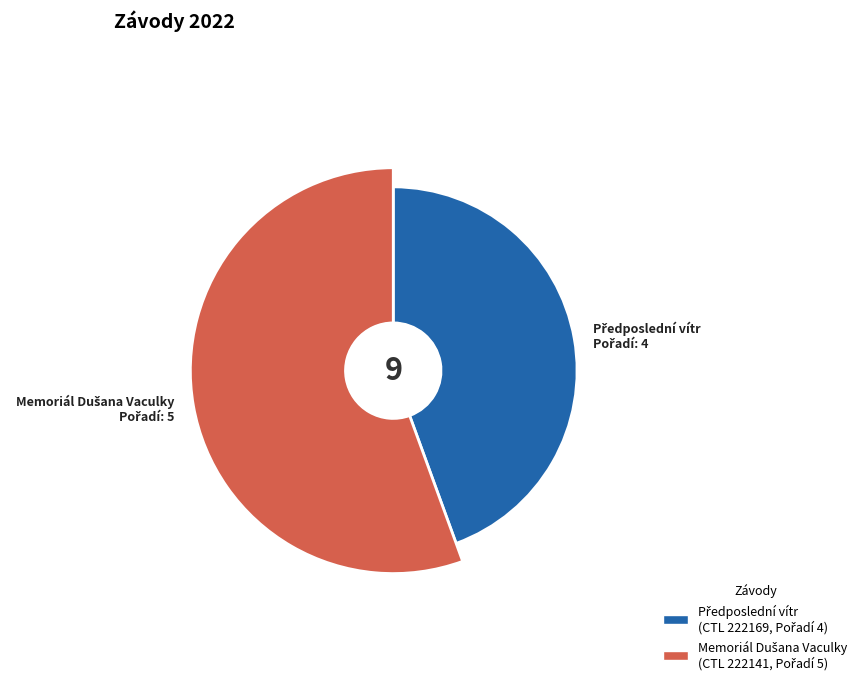

What is the change in value from 222169 to 222141?

+1